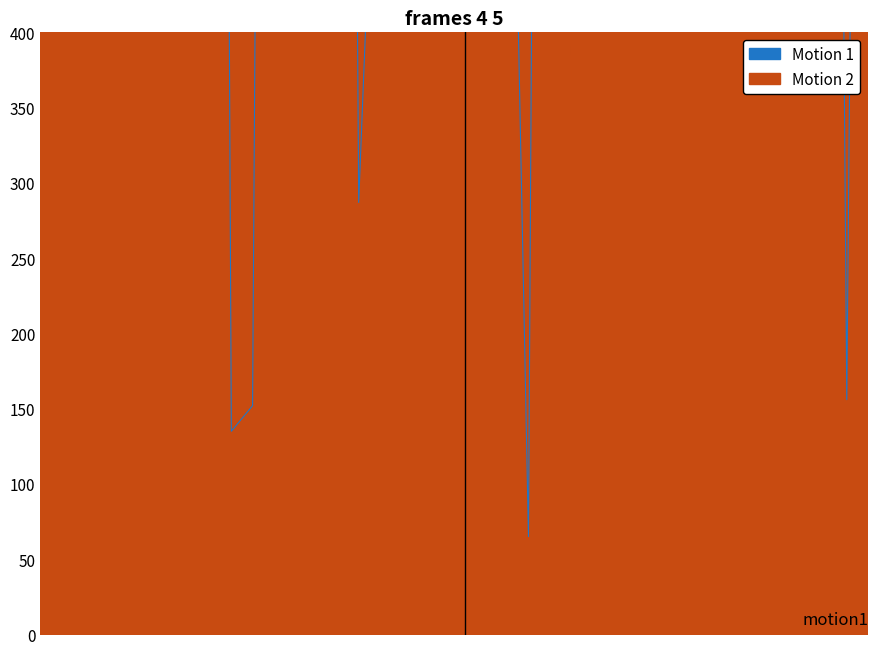

Rank the series by their maximum value, from highest to lowest.

Motion 2, Motion 1